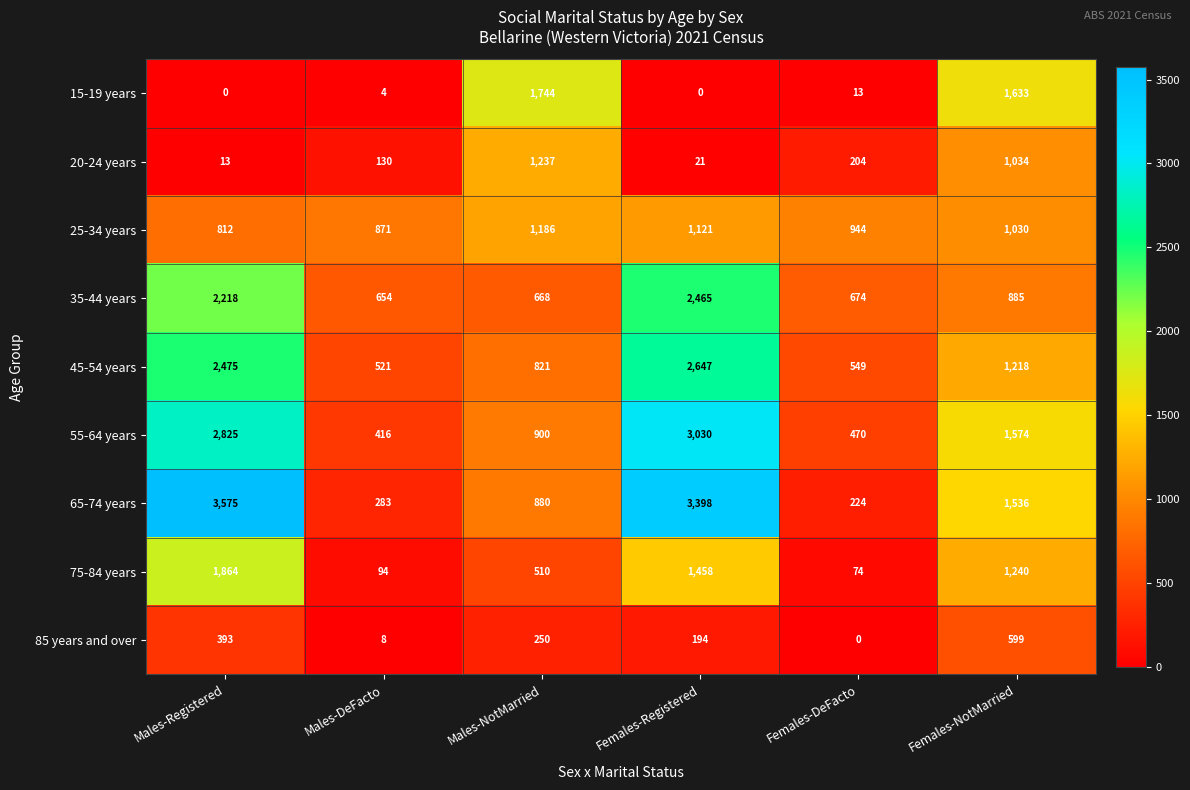

What is the spread (max minus min) of values at Males-DeFacto?

867